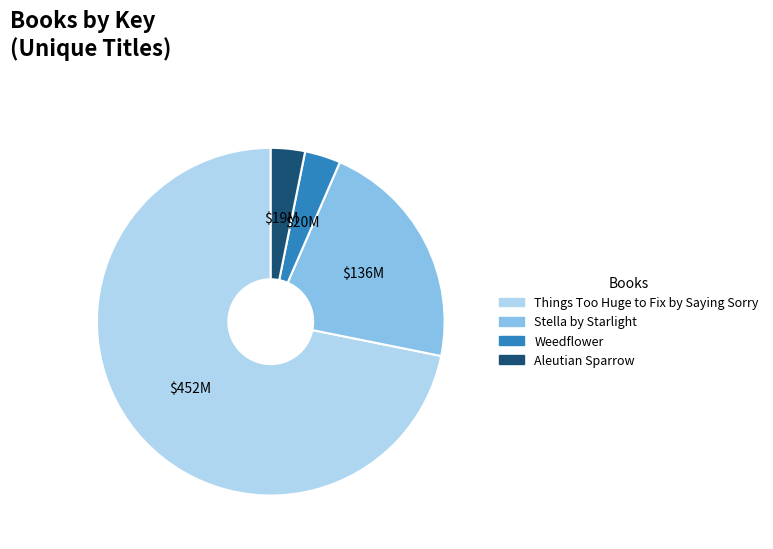

How many slices are in this pie chart?

4